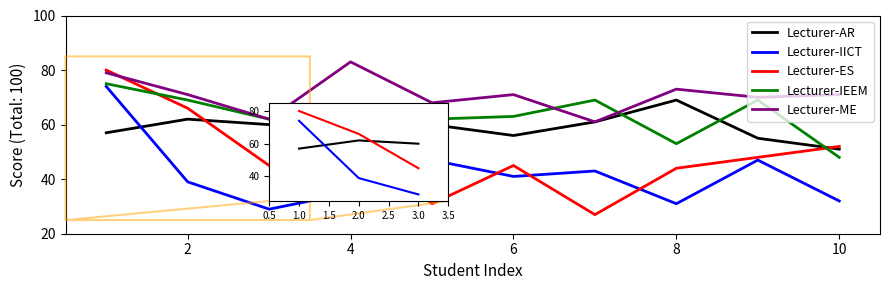

List the series in order of their overall mean, highest first.

Lecturer-ME, Lecturer-IEEM, Lecturer-AR, Lecturer-ES, Lecturer-IICT